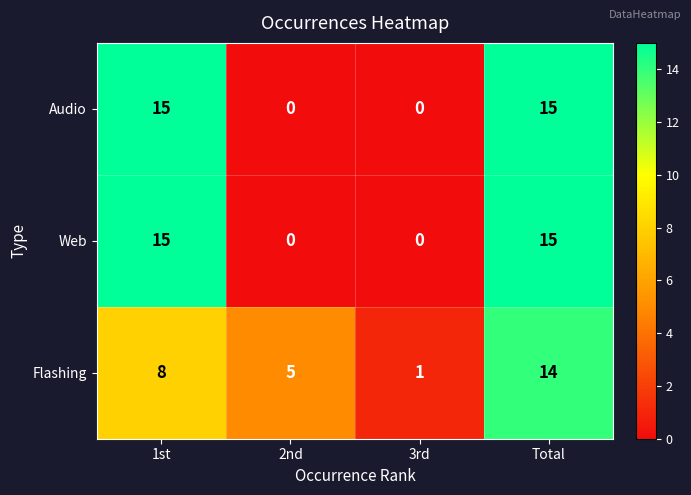

At which category is the sum across all series the highest?

Total